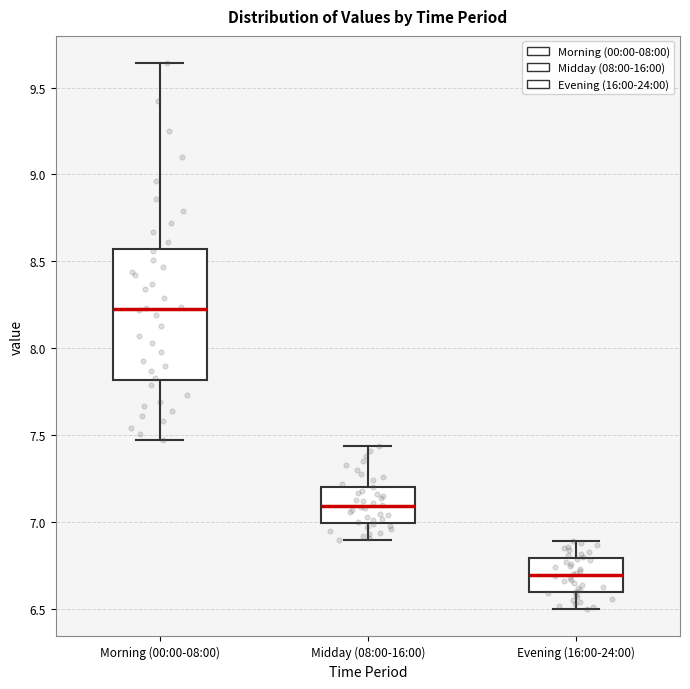

Where is the lower edge of the box for Morning (00:00-08:00) on the y-axis? The values are not printed on the chart, so give them approximately, as read against the axis.

7.80